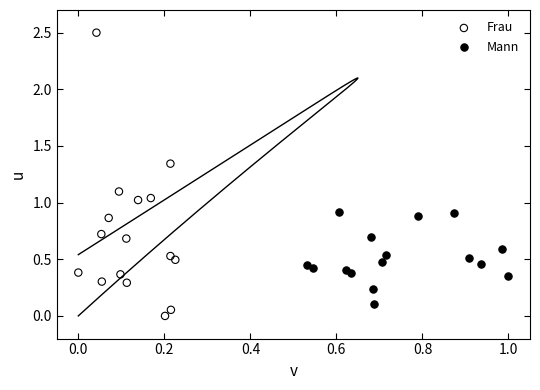

Which series has the widest spread of Y values?

Frau